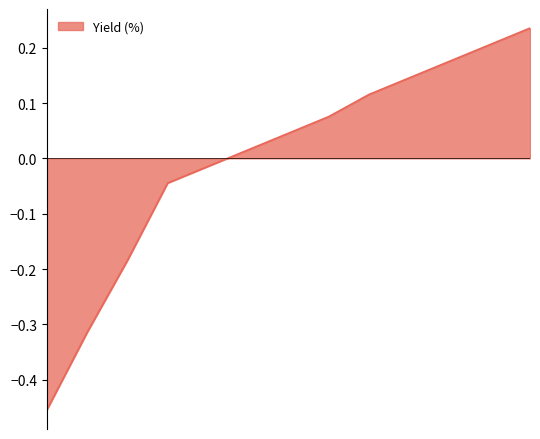

Does the chart display data point markers on the line(s)?

No